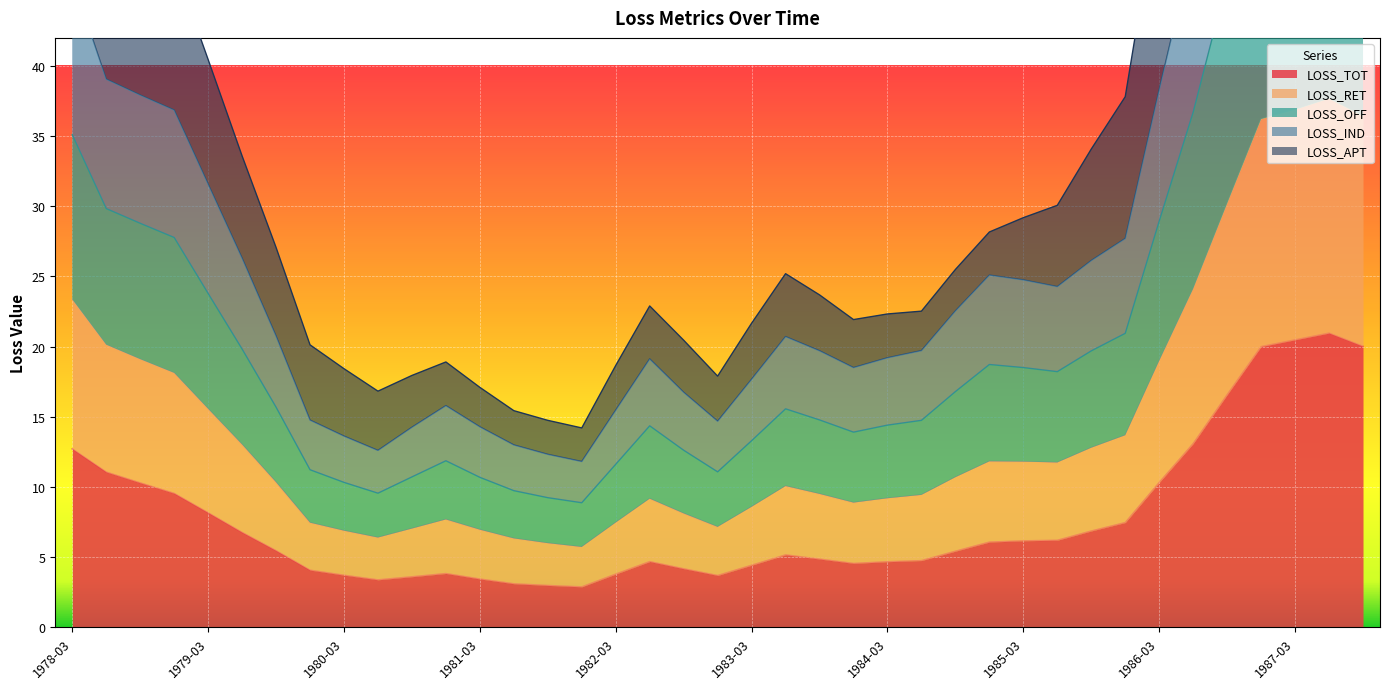

At which label does LOSS_IND first exceed 10?

1978-03